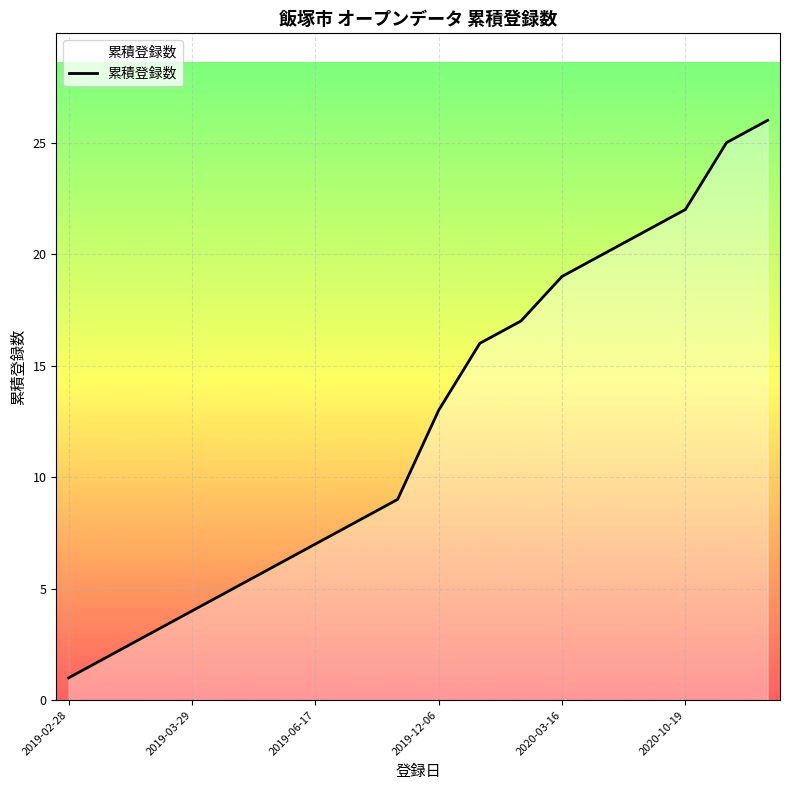

What is the greatest value displayed?

26